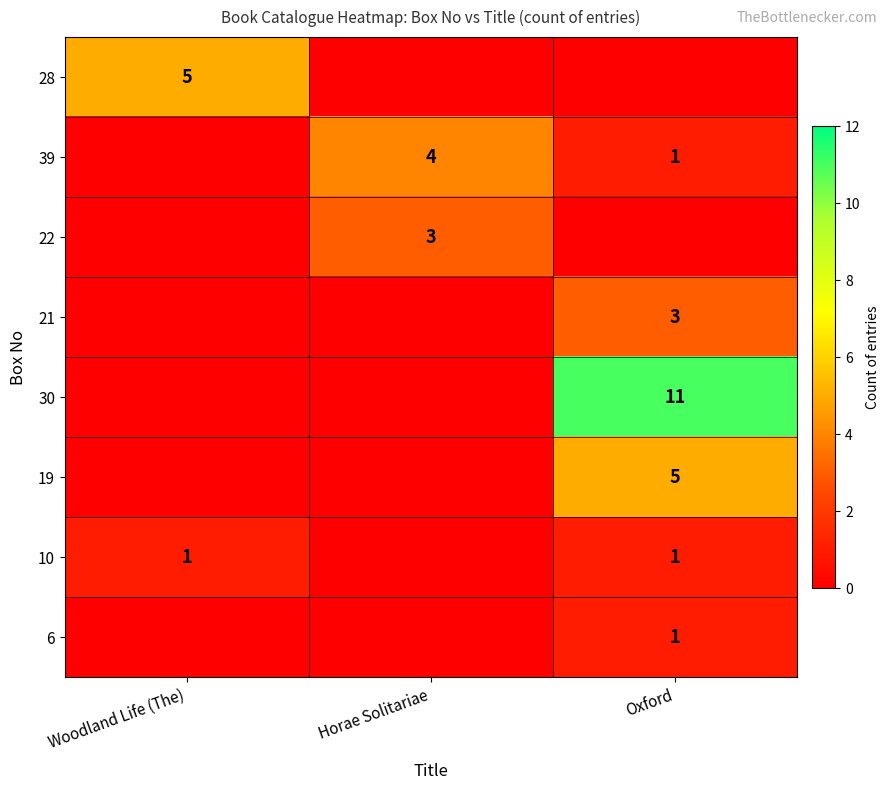

What is the difference between the 39 values at Horae Solitariae and Oxford?

3